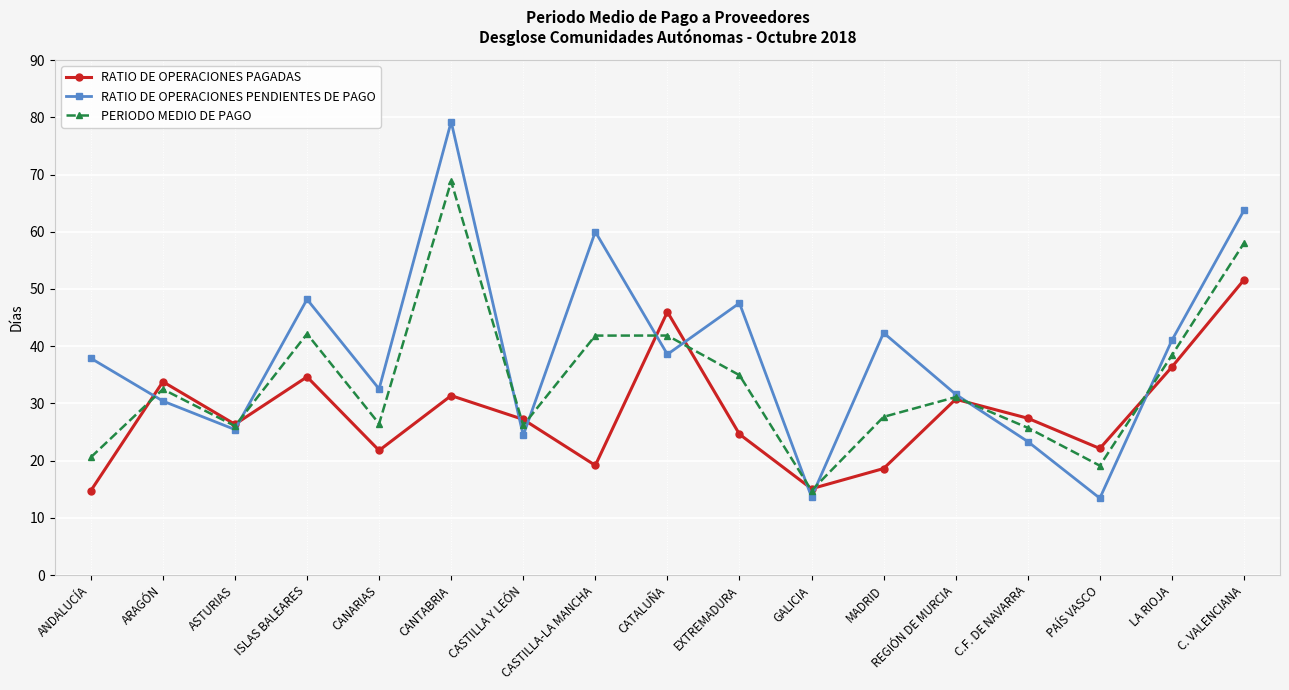

What is the value of the RATIO DE OPERACIONES PAGADAS point at the 1st from the left?

14.7